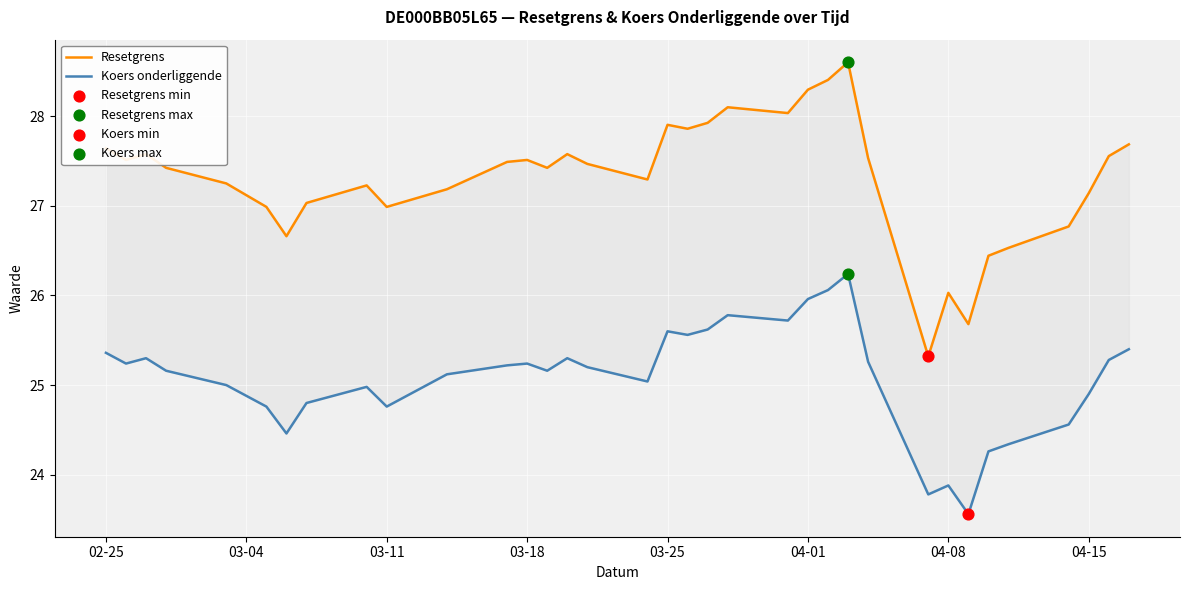

Is the value of Koers onderliggende at 32 greater than the value of Resetgrens at 22?

No